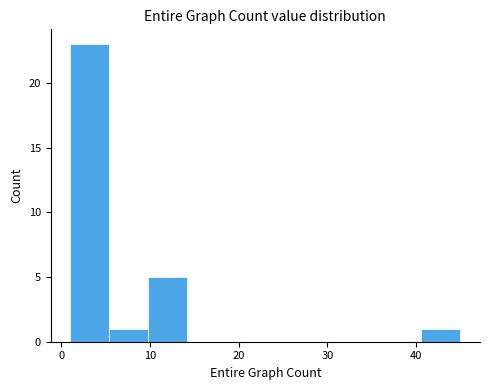

Reading left to right, transcribe this chart: for each bar, give the range it covers on the x-axis and its height. Neither the bar edges nor the heights are printed on the chart, so give them approximately, as read against the axes.

1.0 to 5.4: 23
5.4 to 9.8: 1
9.8 to 14.2: 5
14.2 to 18.6: 0
18.6 to 23.0: 0
23.0 to 27.4: 0
27.4 to 31.8: 0
31.8 to 36.2: 0
36.2 to 40.6: 0
40.6 to 45.0: 1